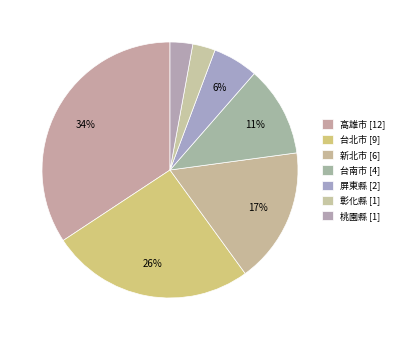

Count the number of slices in the pie.

7